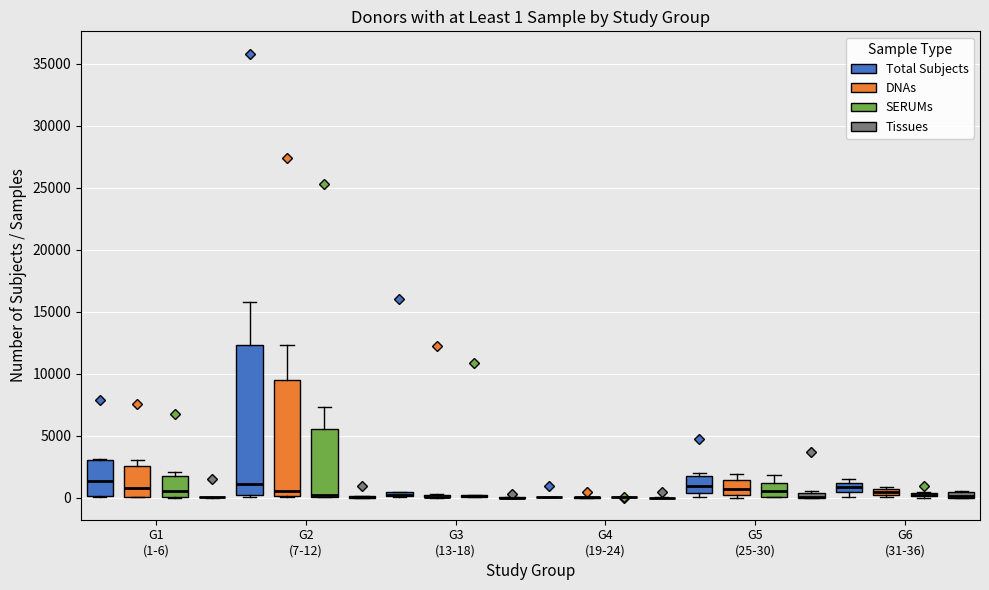

Which box is the tallest, from its lower edge to its upper edge?

G2 (7-12) (Total Subjects)